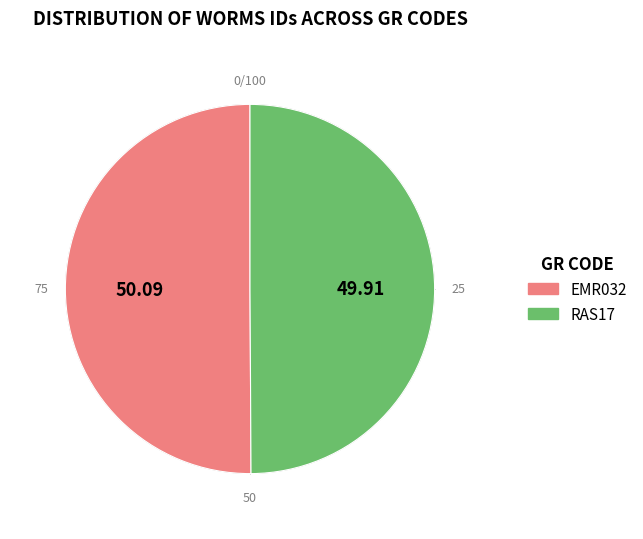

Count the number of slices in the pie.

2